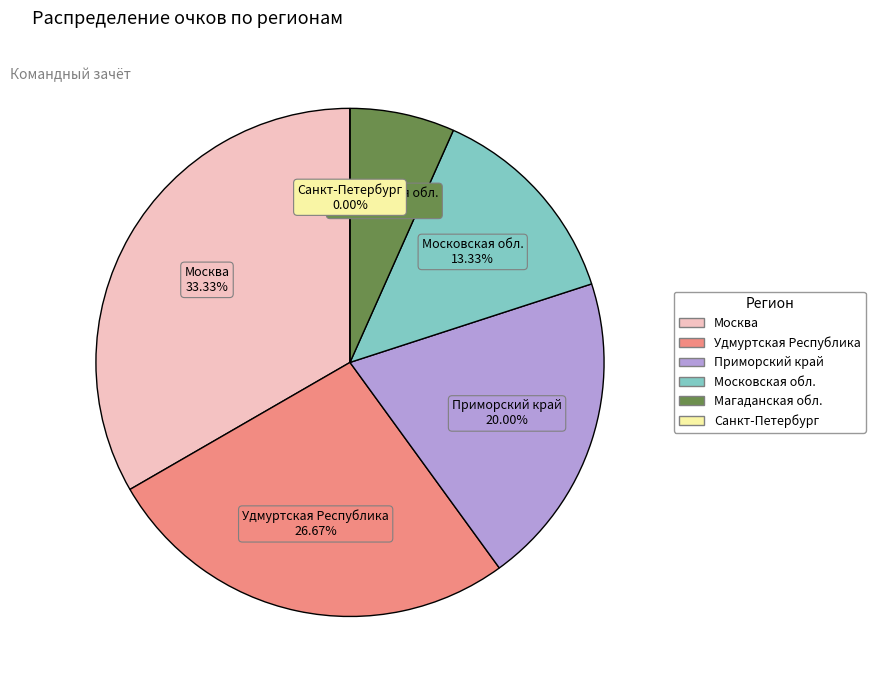

Rank the categories by value from lowest to highest.

Санкт-Петербург, Магаданская обл., Московская обл., Приморский край, Удмуртская Республика, Москва